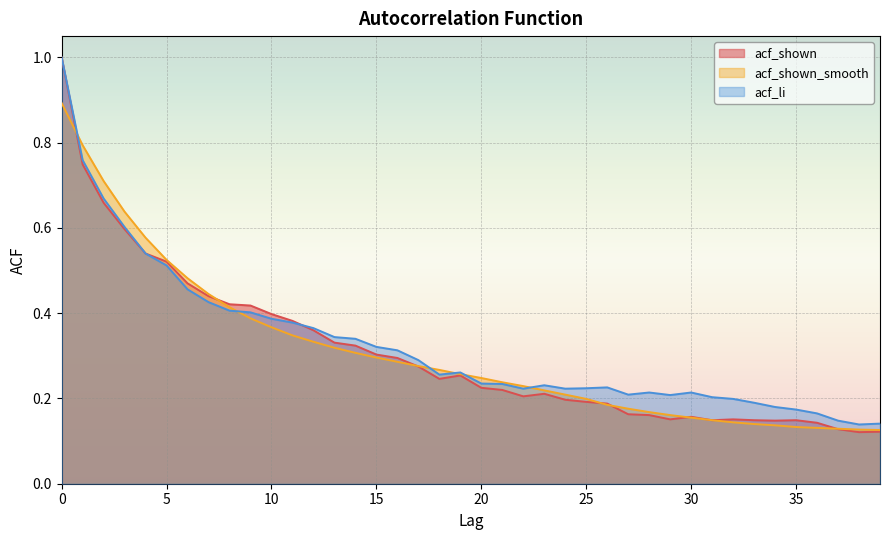

True or false: acf_shown_smooth and acf_li intersect in this chart.

True